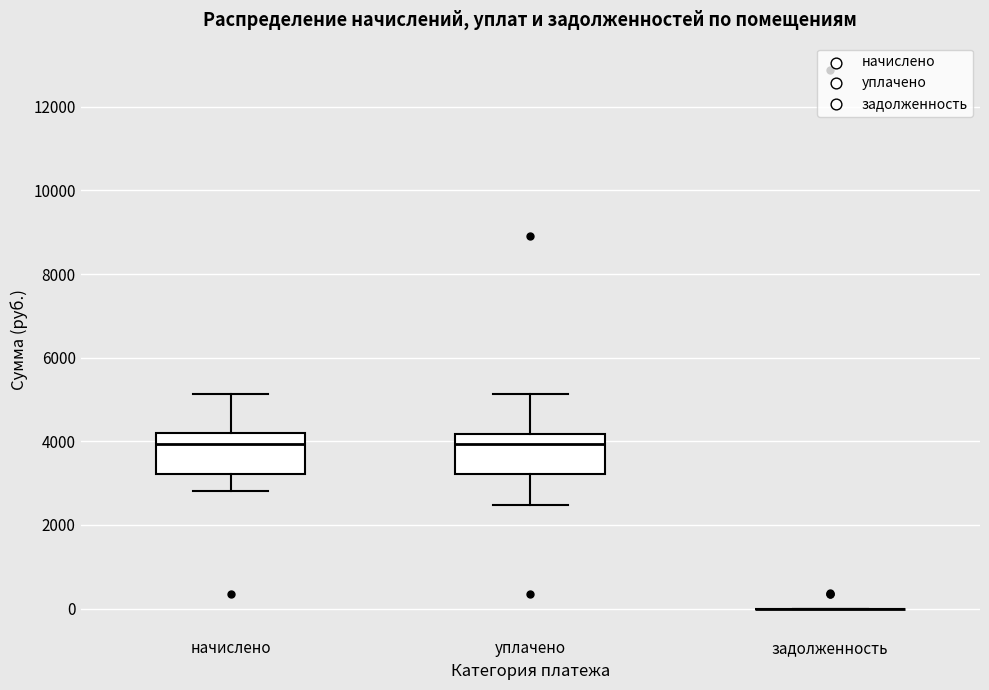

Where does the upper whisker of the box for уплачено end on the y-axis? The values are not printed on the chart, so give them approximately, as read against the axis.

5200